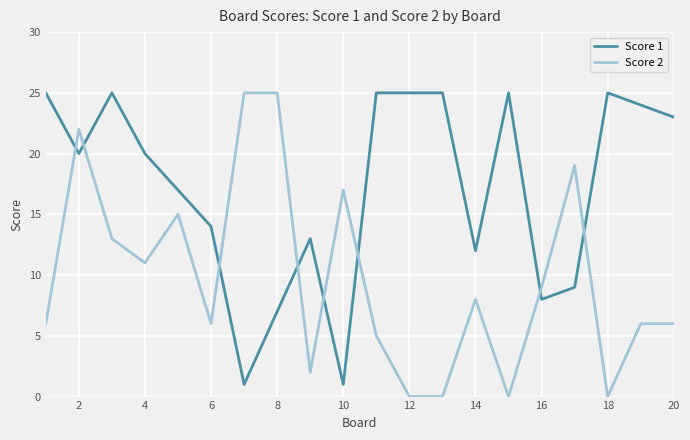

After their last crossing, which series has the higher values: Score 1 or Score 2?

Score 1